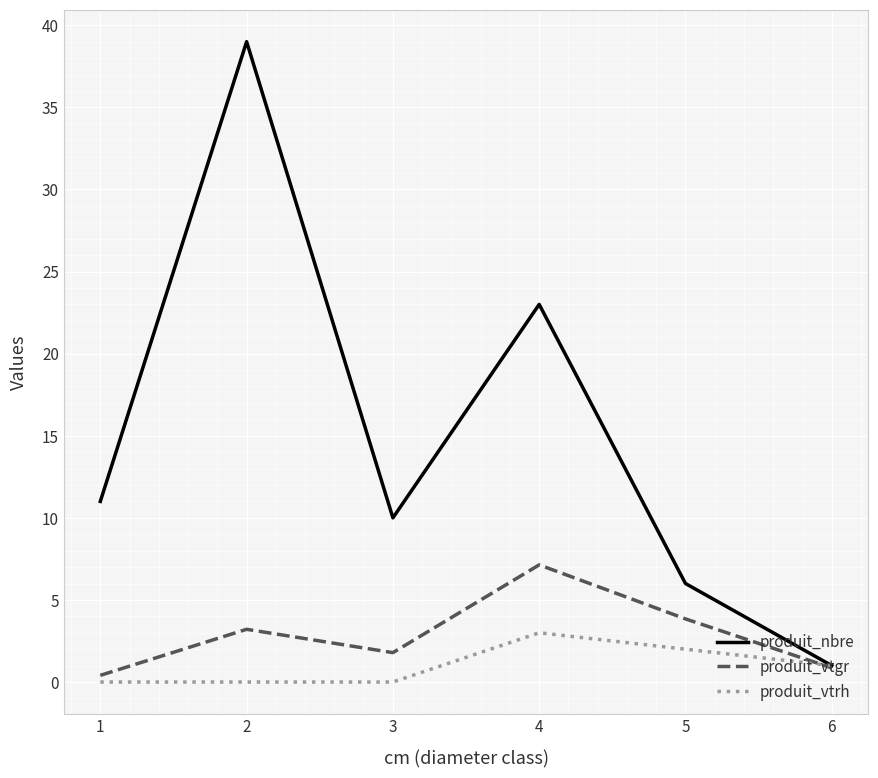

What is the spread (max minus min) of values at 4?

20.0